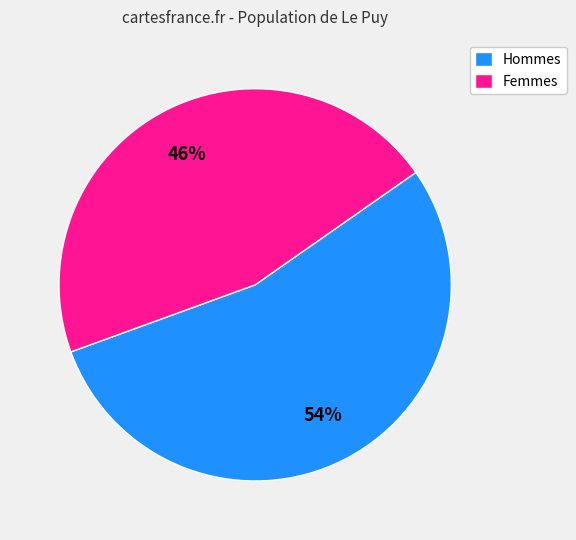

Which slice is the largest?

Hommes